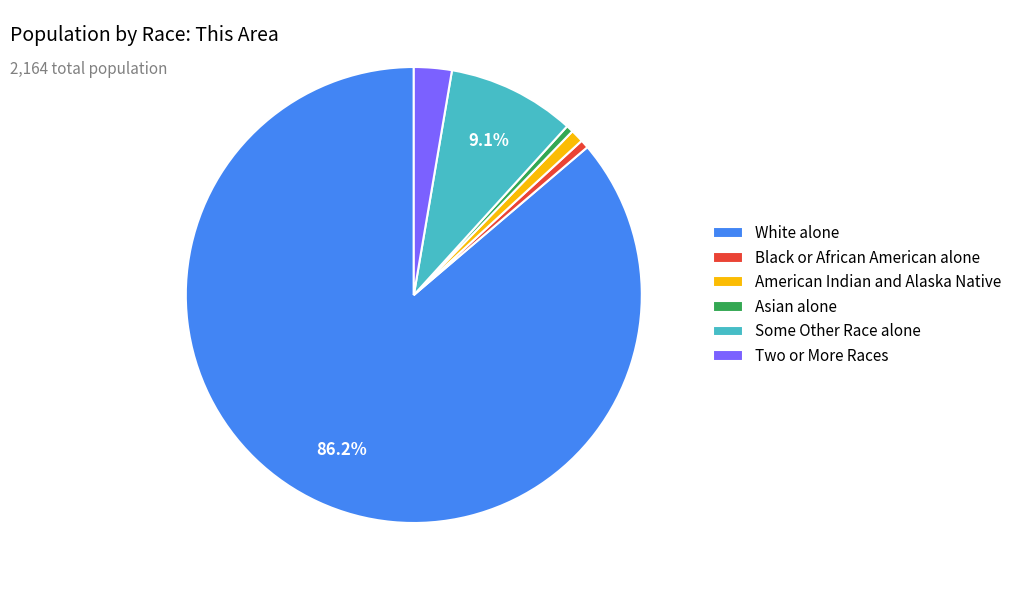

Combined, do Some Other Race alone and White alone account for over 50%?

Yes